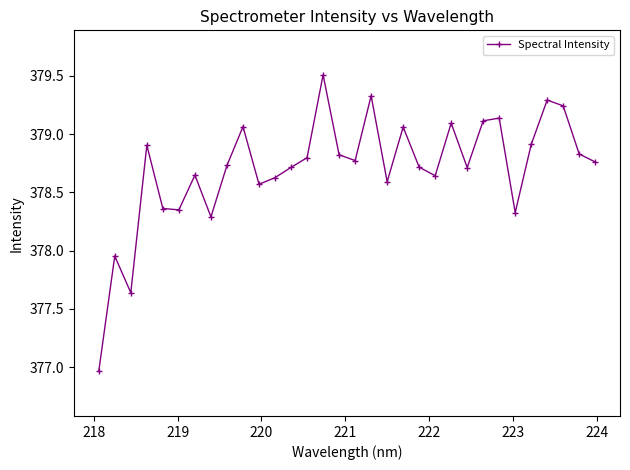

What is the difference between the maximum and minimum values?

2.5